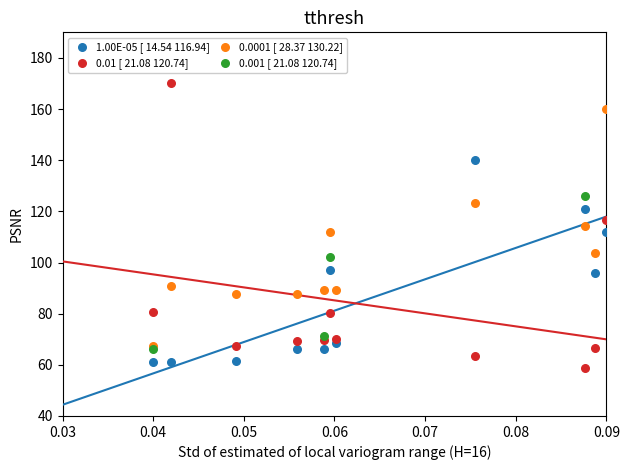

Which series reaches the maximum Y coordinate?

0.01 [ 21.08 120.74]